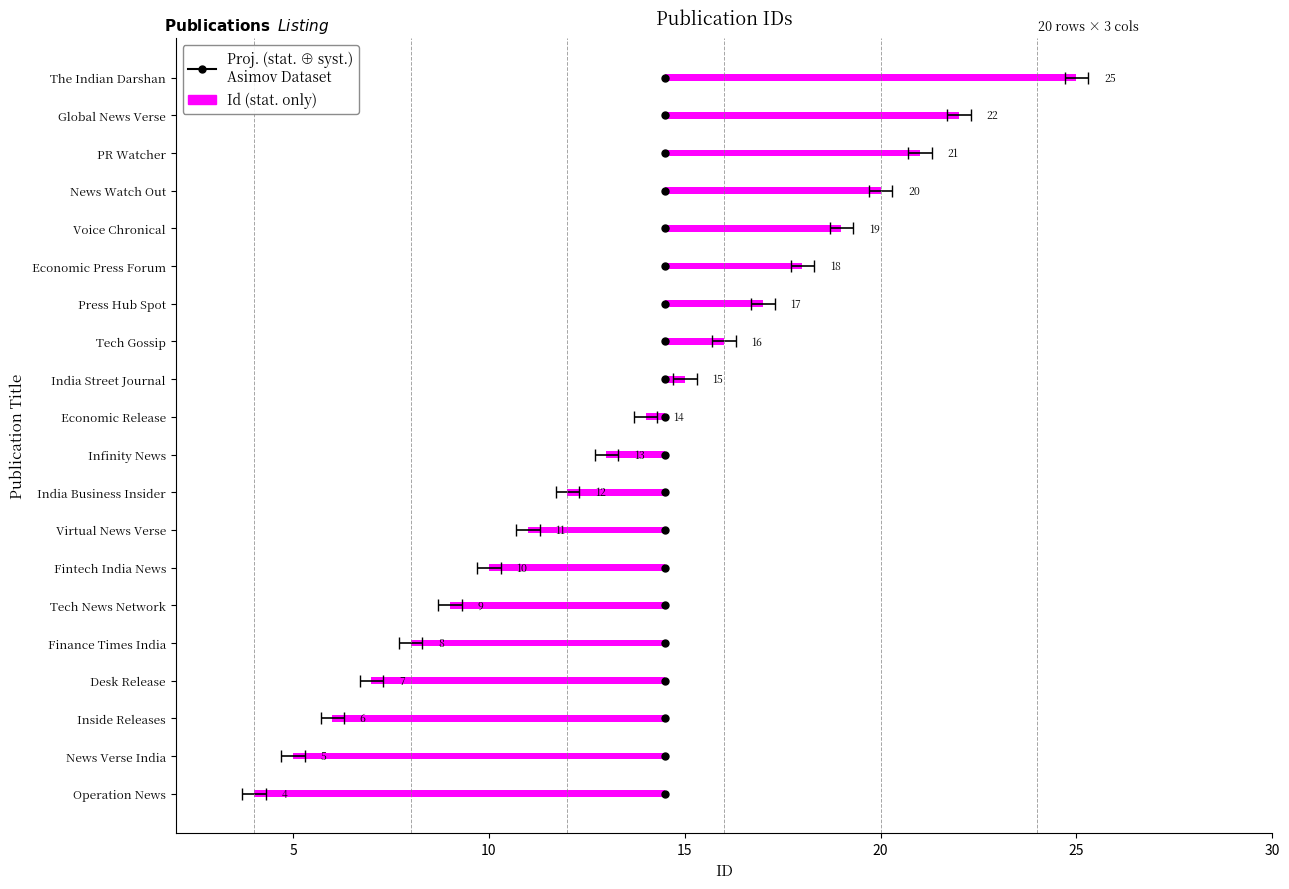

At which label does the data first exceed 14?

India Street Journal